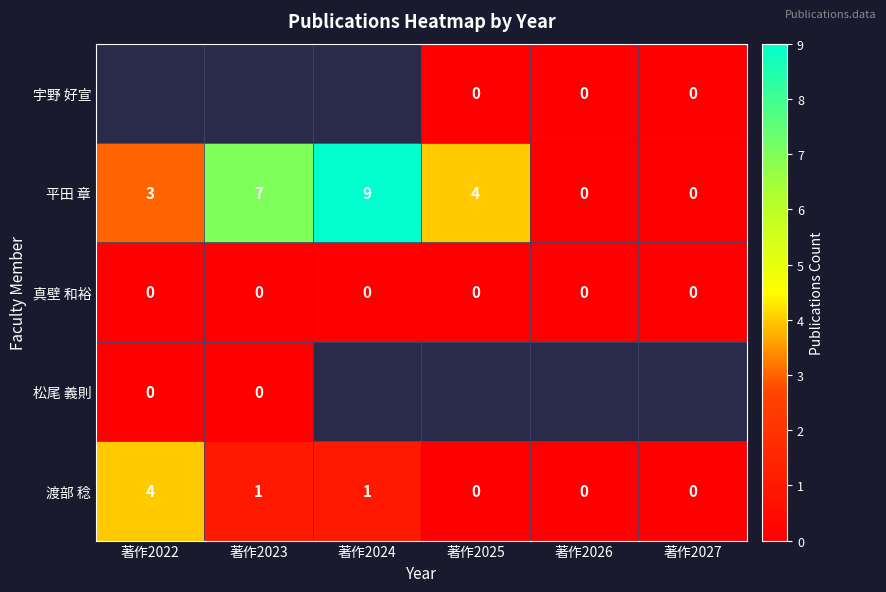

The 渡部 稔 series shows -2.1 at 著作2026. True or false?

False